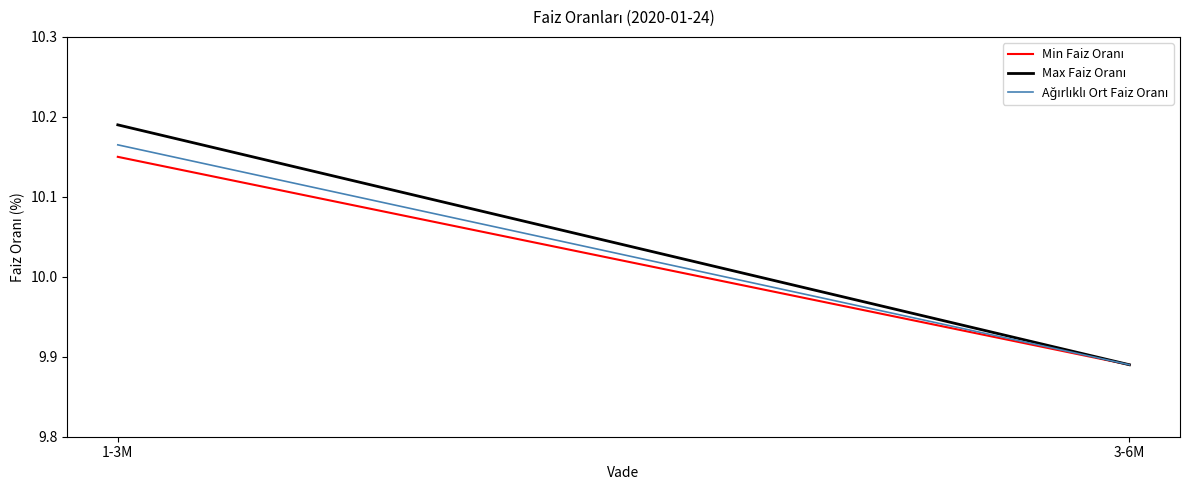

What is the label of the 2nd point from the left?

3-6M